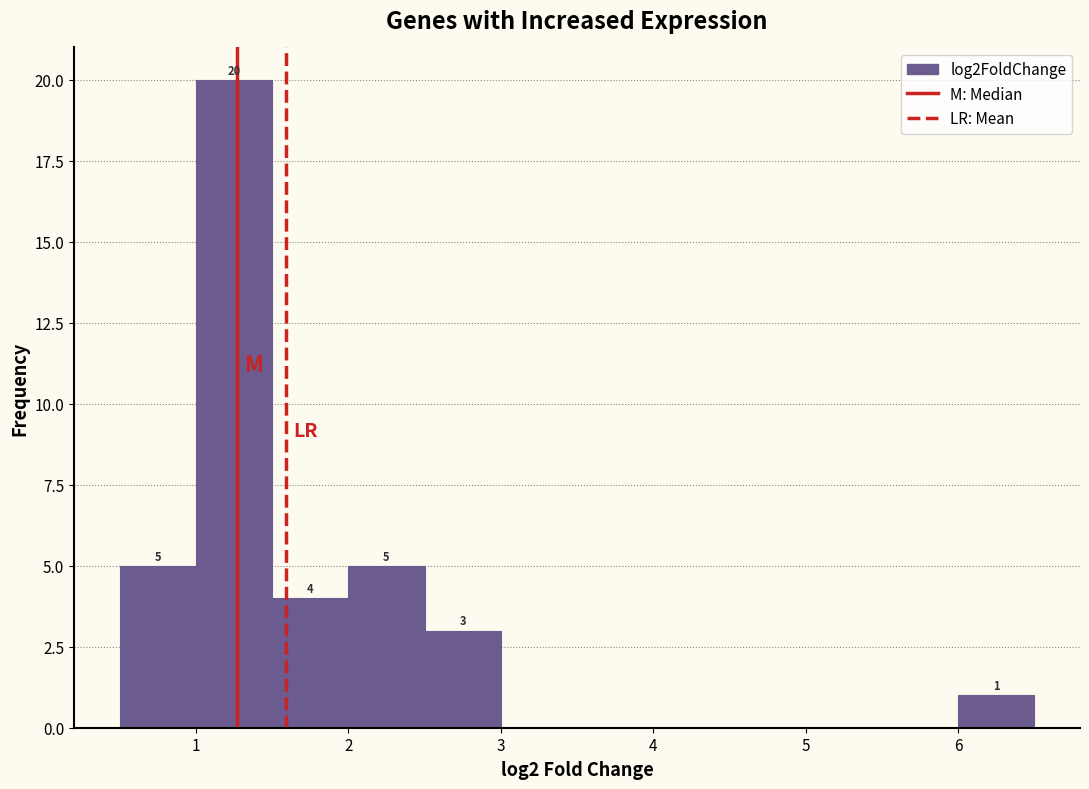

Over which range of the x-axis is the bar tallest?

1.0 to 1.5